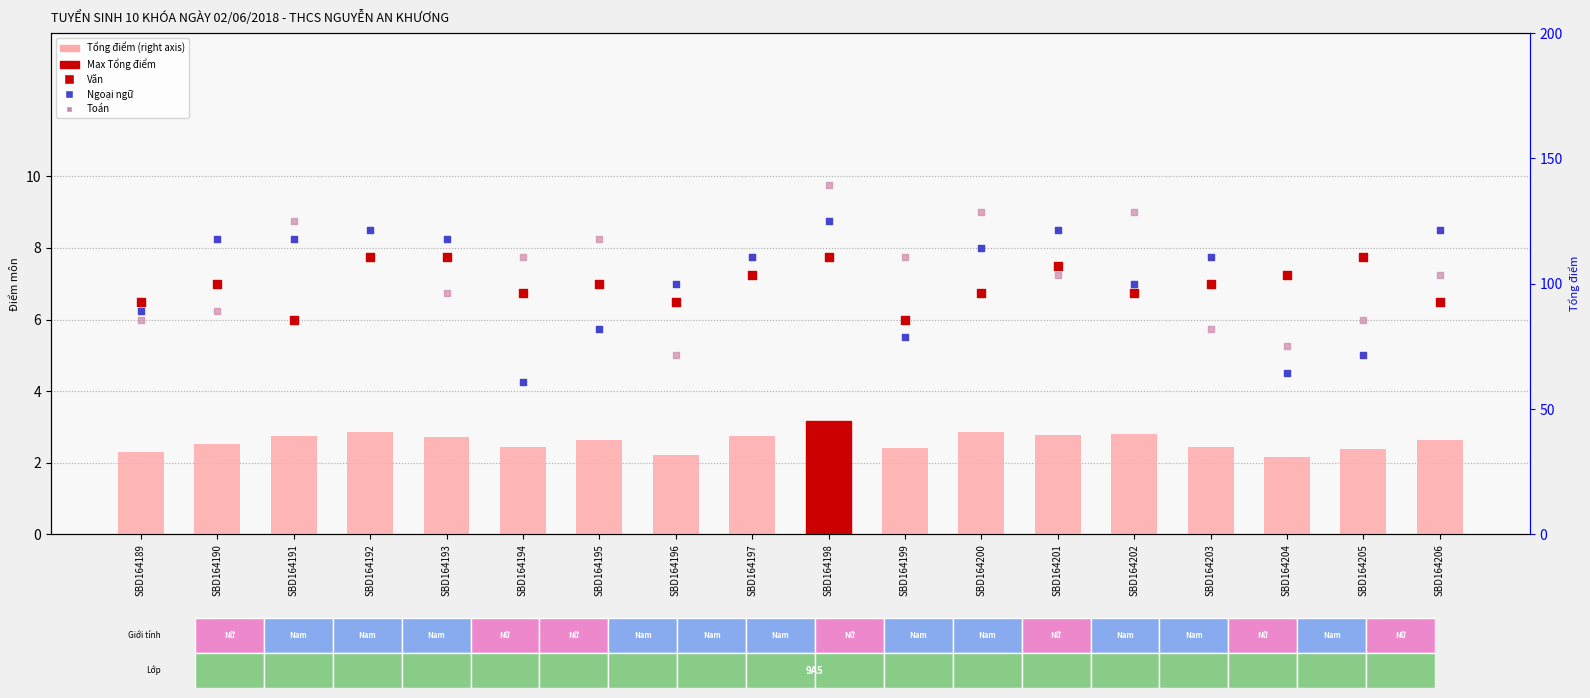

Which series contains the highest Y value?

Tổng điểm